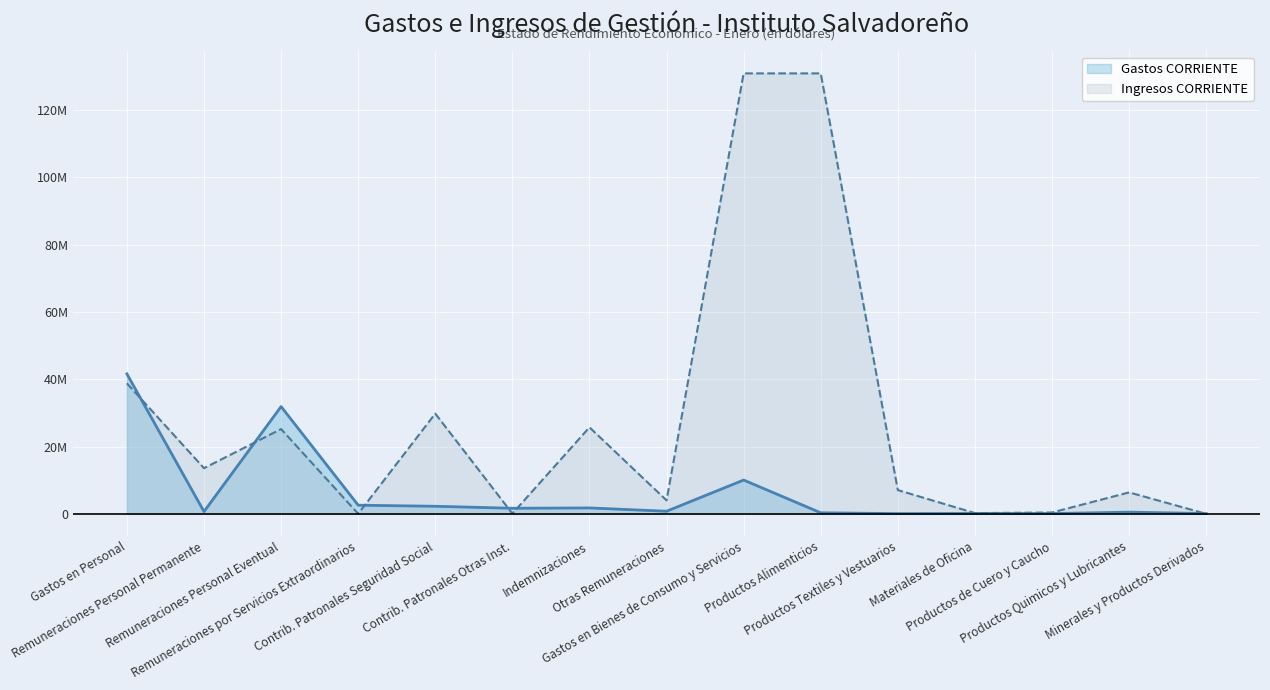

What is the minimum value shown in the chart?

2106.5